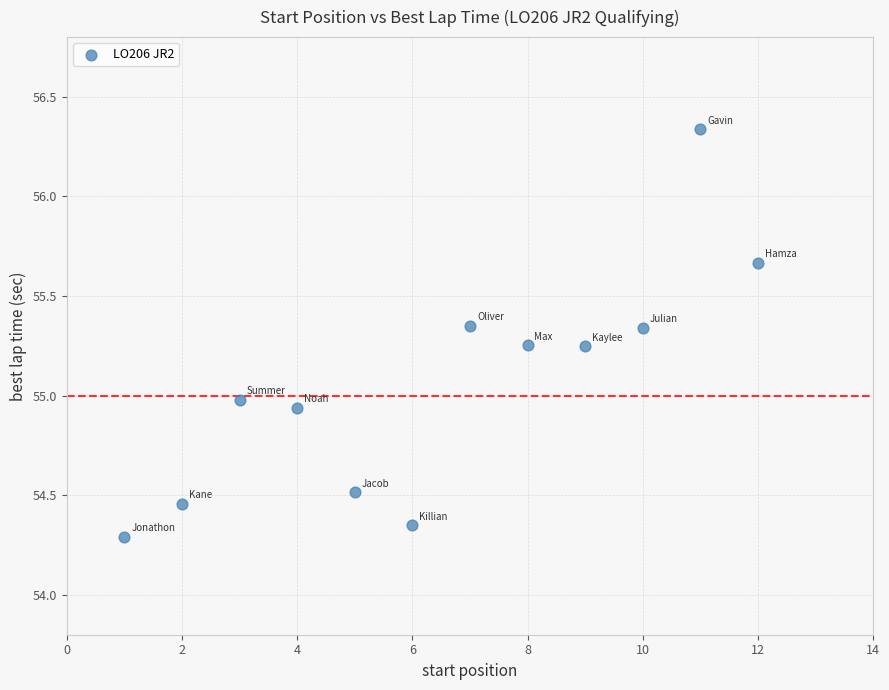

What is the range of X values (max minus min)?

11.0